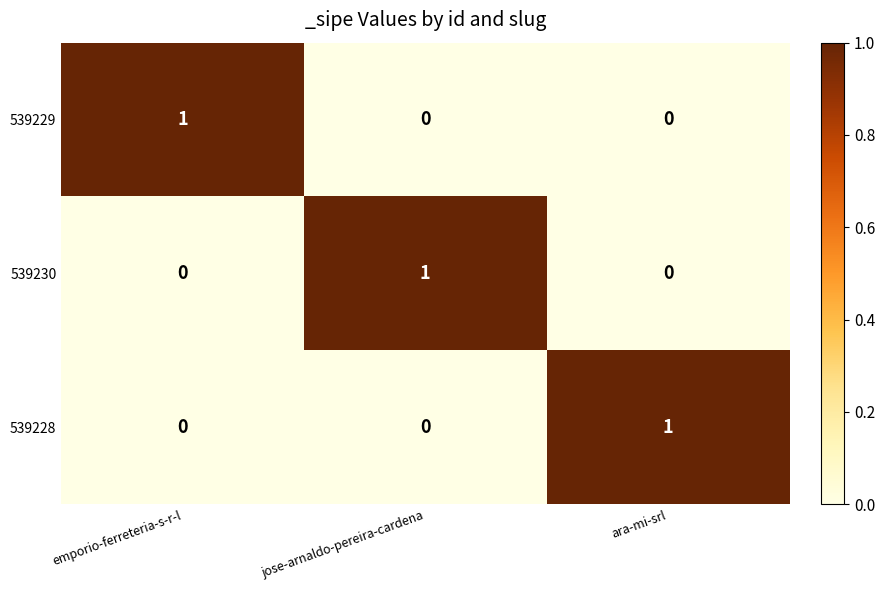

What is the total value across all series at ara-mi-srl?

1